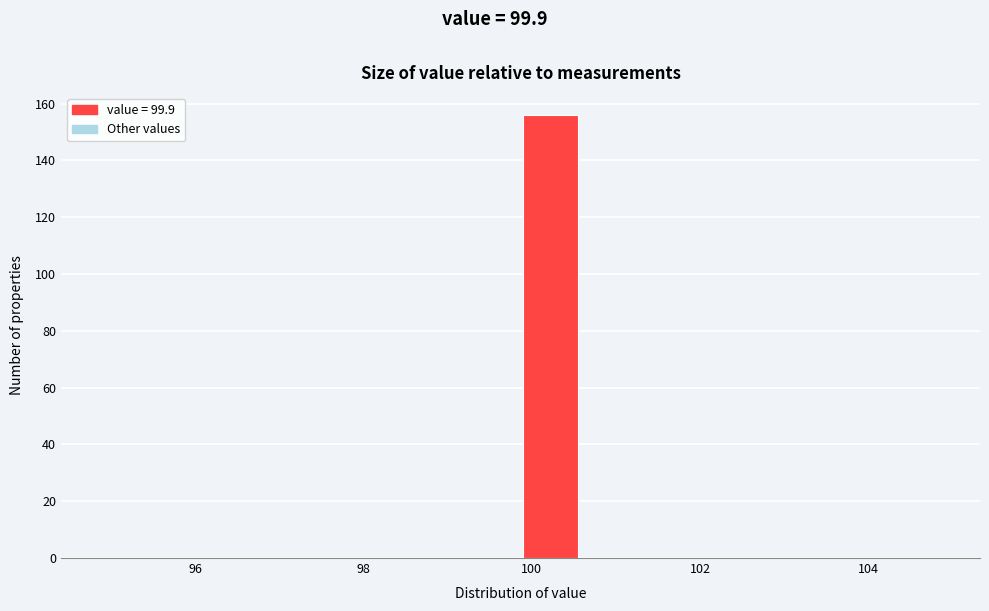

Read against the x-axis, roughly where is the centre of the tallest bar?

100.2